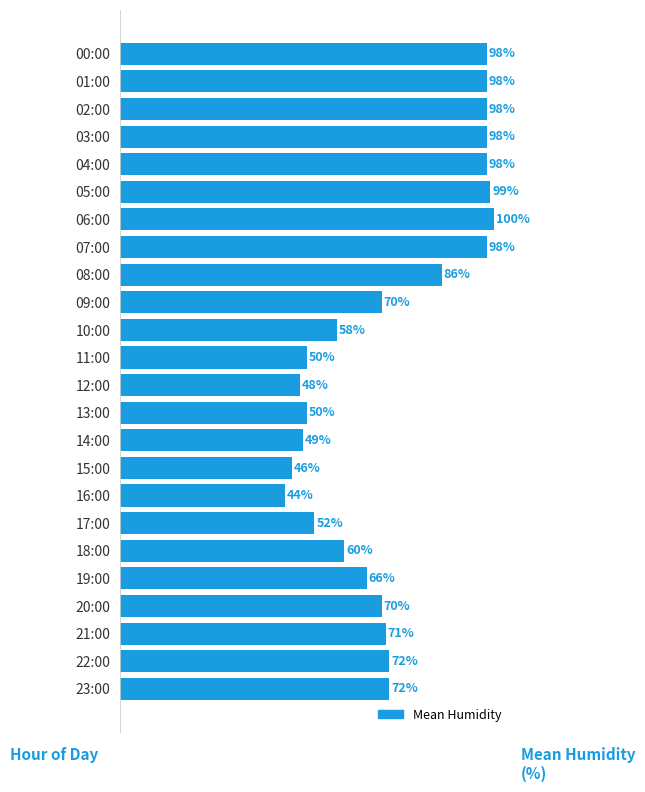

What is the label of the 5th bar from the top?

04:00